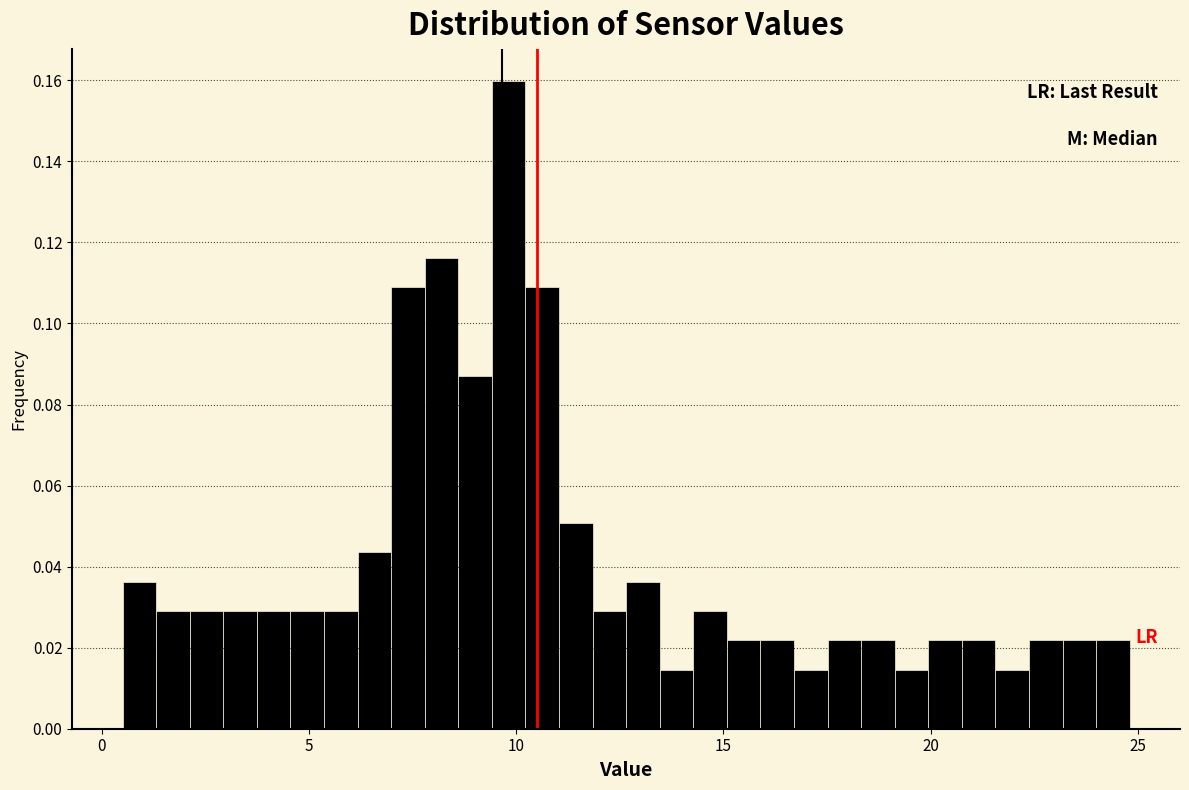

Read against the x-axis, roughly where is the centre of the tallest bar?

10.0